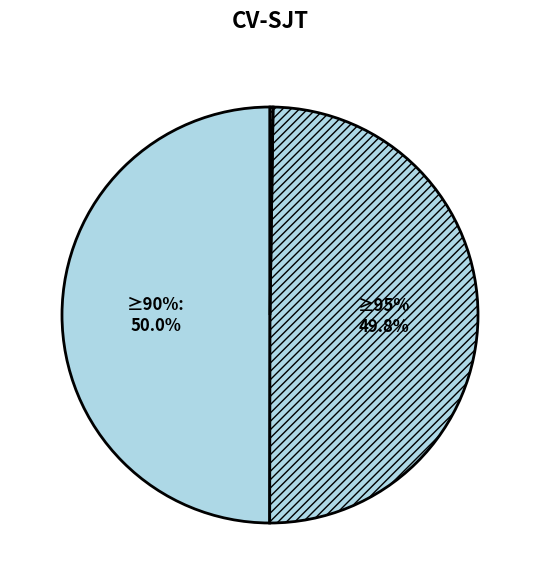

How many segments does this pie chart have?

3